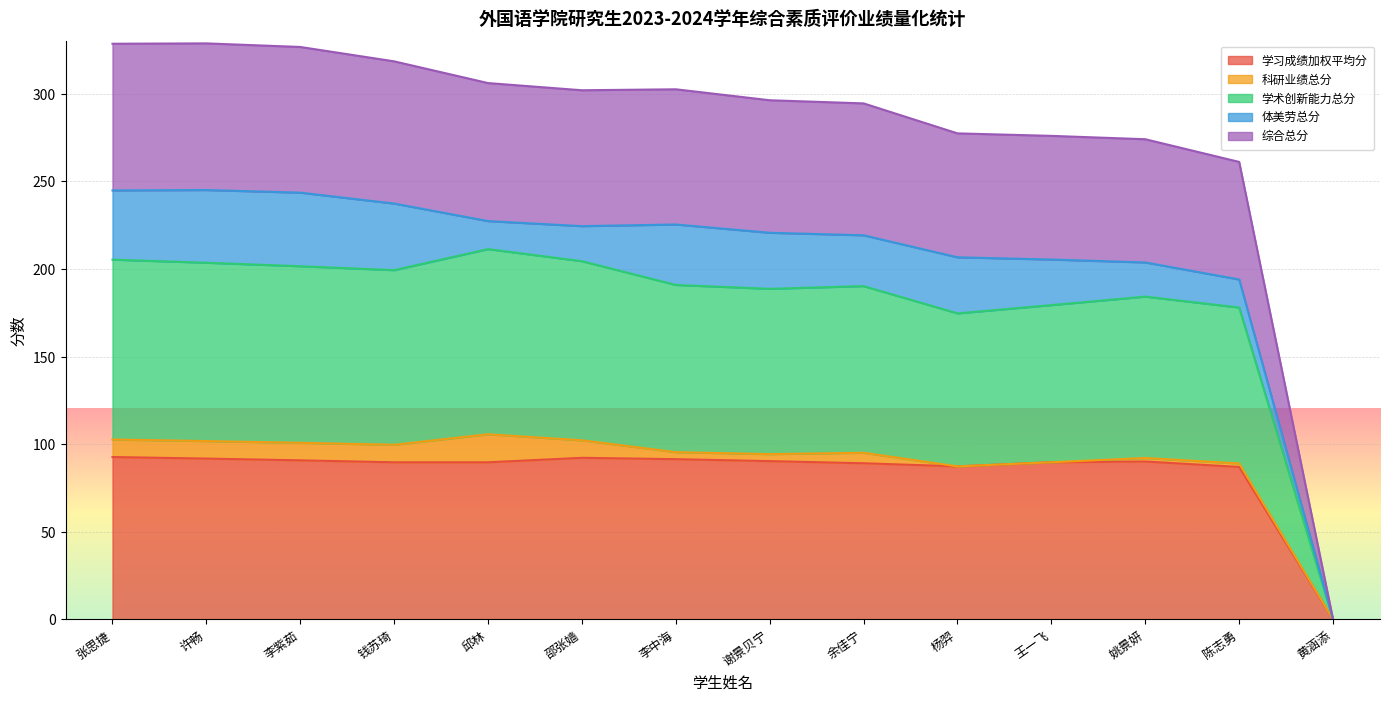

What is the spread (max minus min) of values at 李紫茹?

235.9